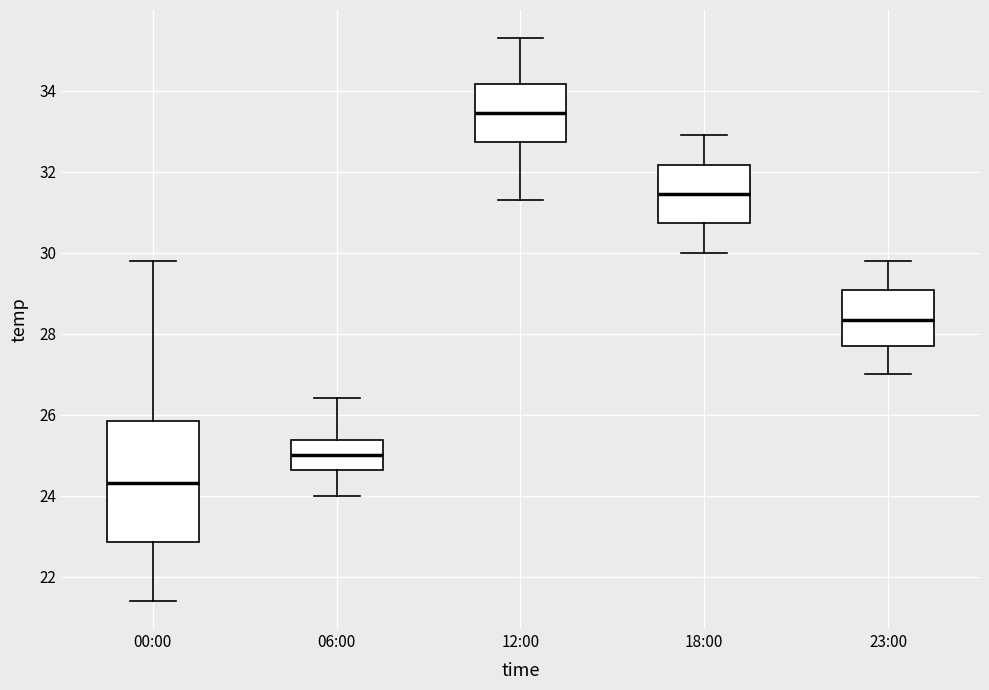

Comparing the boxes themselves (not the whiskers), which one is the tallest?

00:00